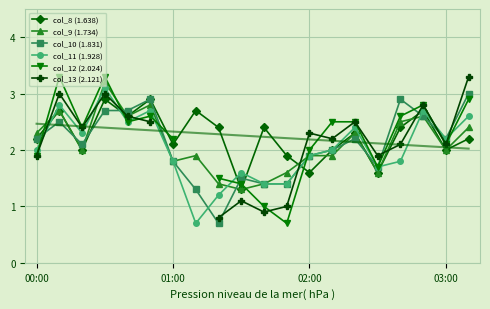

What is the lowest value of the col_8 (1.638) series?

1.3